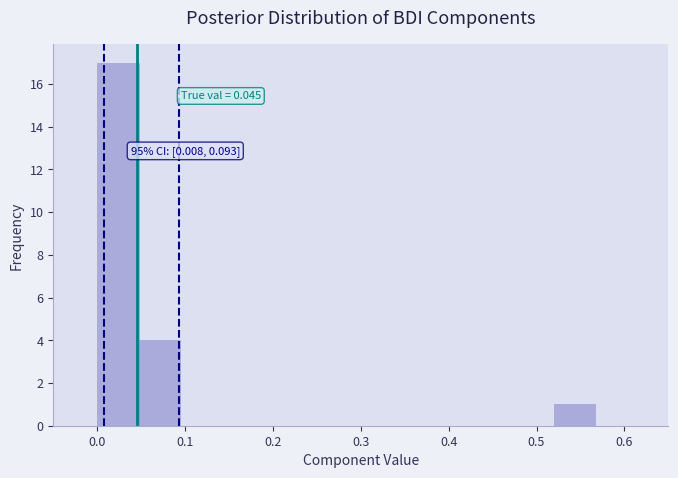

Which range on the x-axis has the tallest bar?

0.00 to 0.05